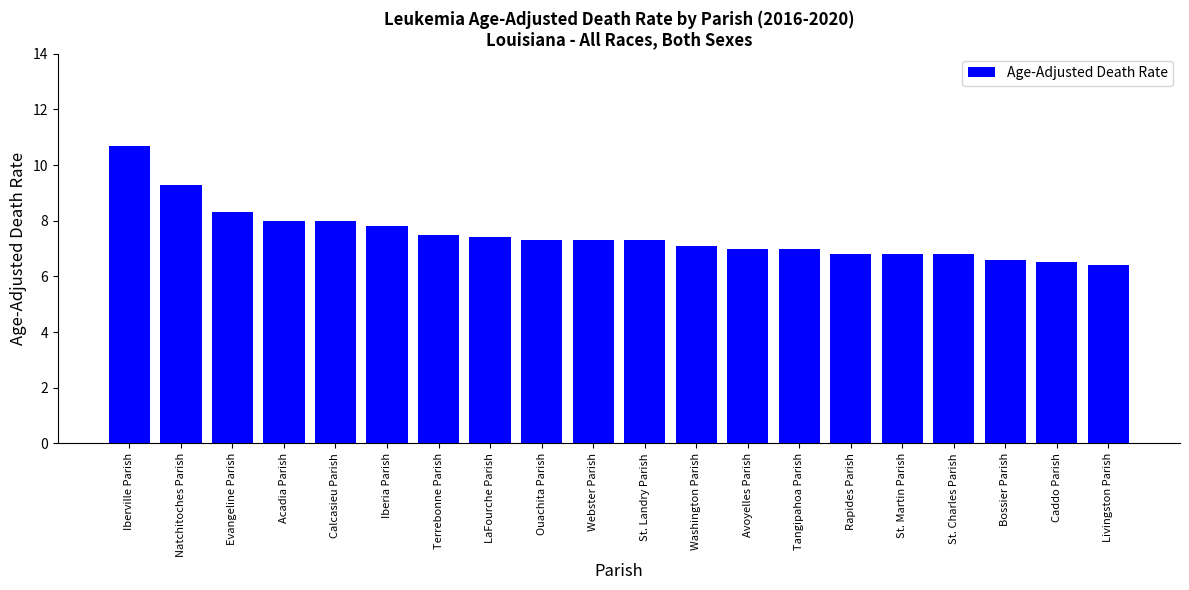

At which label does the data first exceed 7?

Iberville Parish